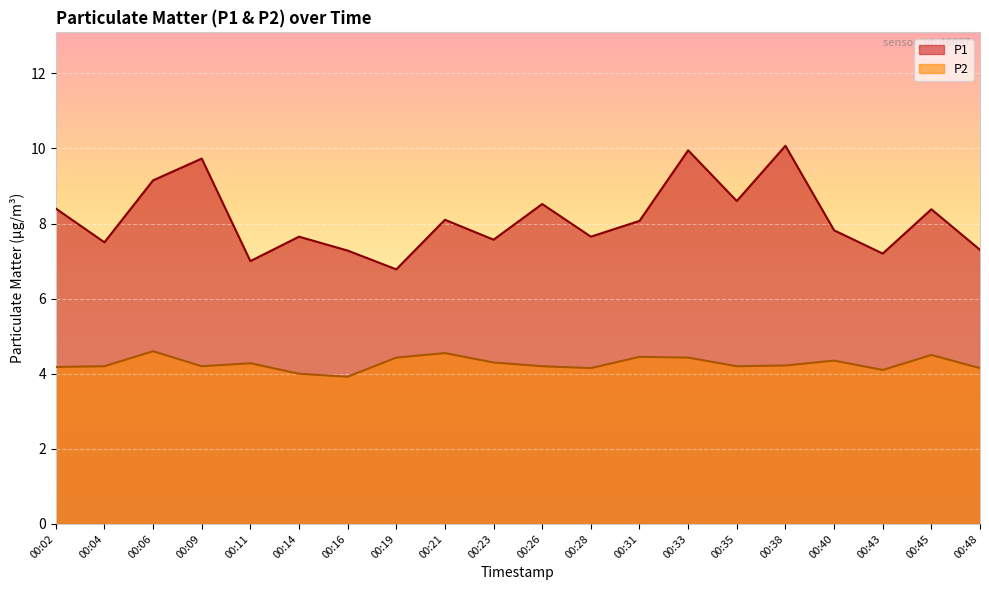

At which category does the chart reach its minimum across all series?

00:16